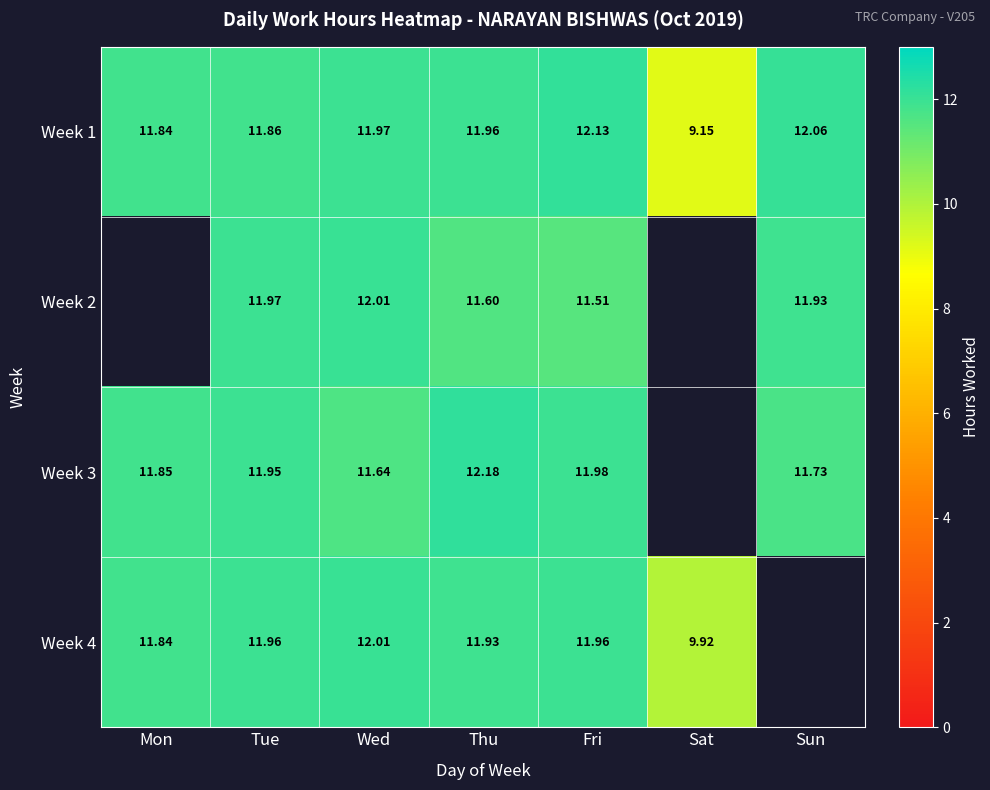

At which label does Week 1 first exceed 11?

Mon